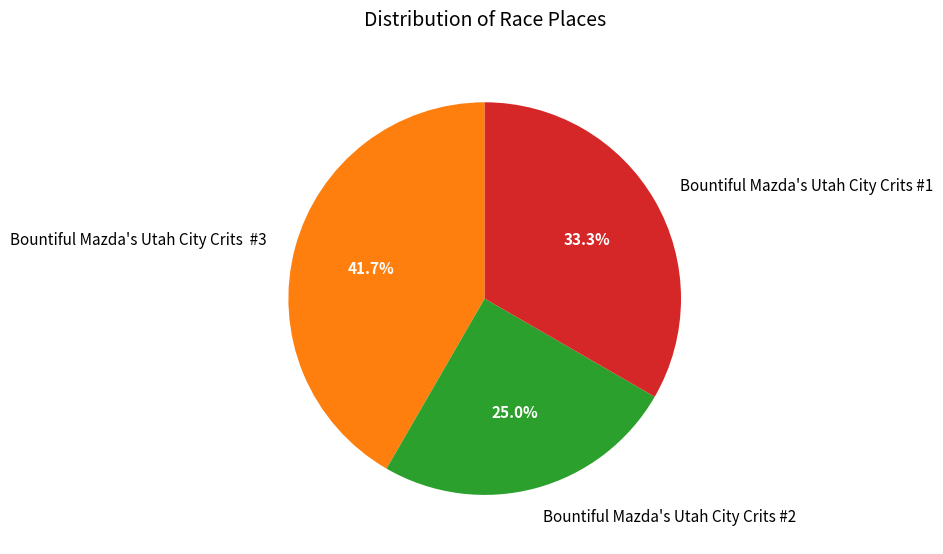

Does any single category account for the majority?

No